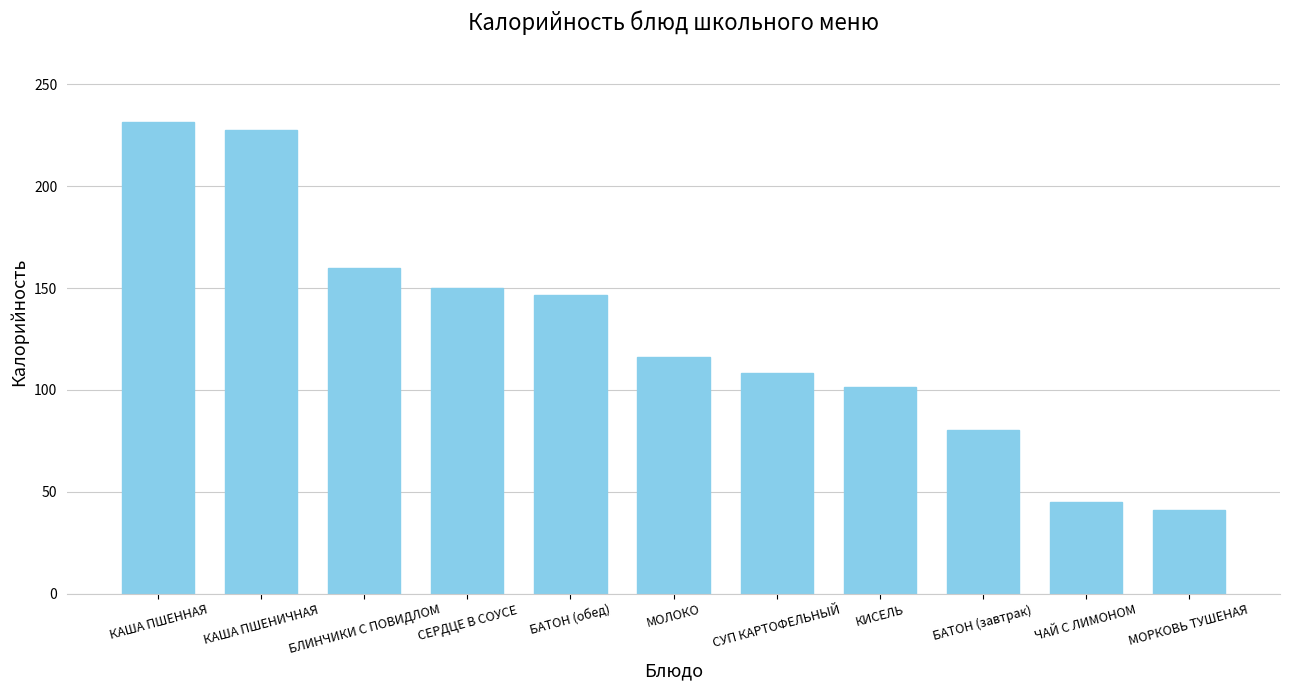

True or false: the data shows 330.0 at КАША ПШЕНИЧНАЯ.

False